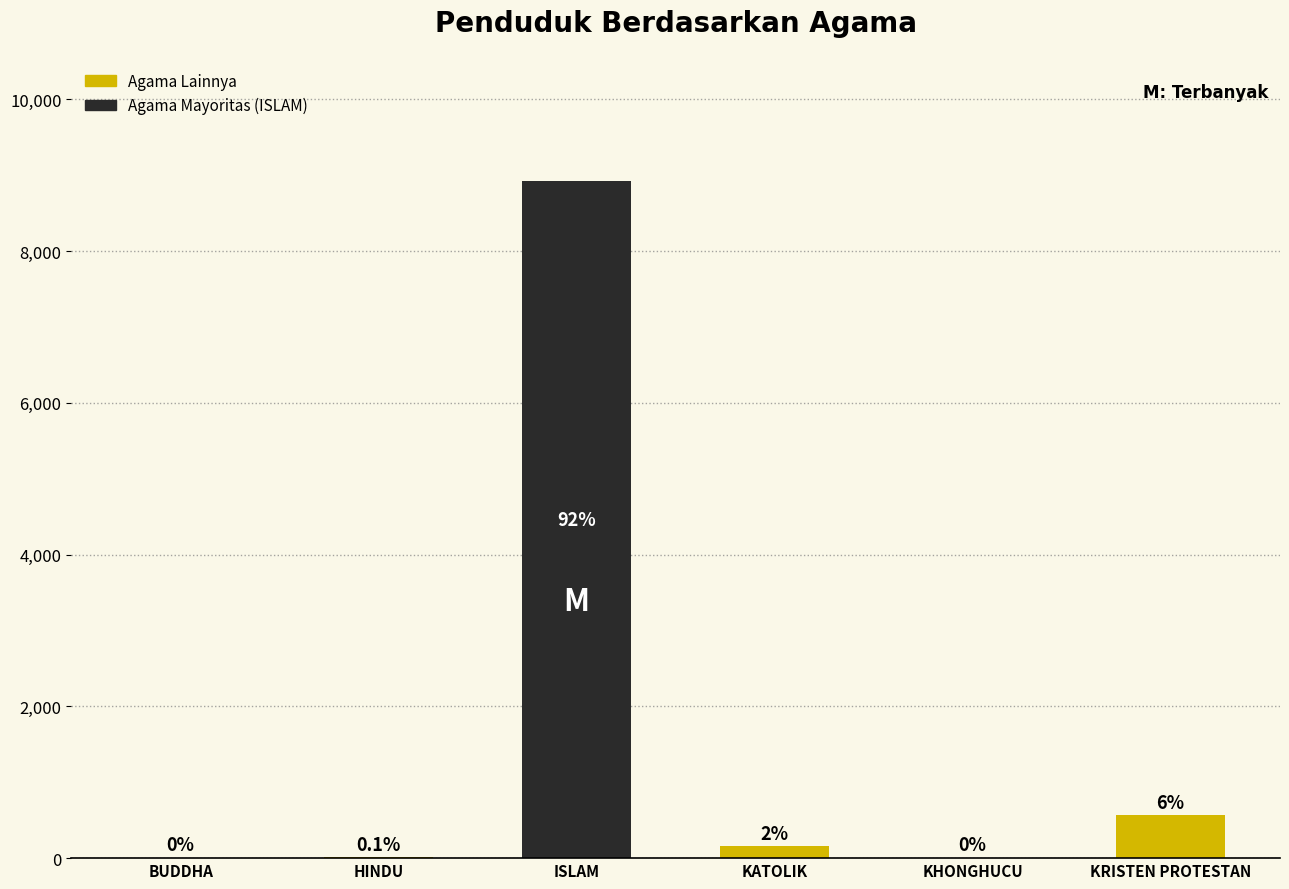

What position from the right is KATOLIK?

3